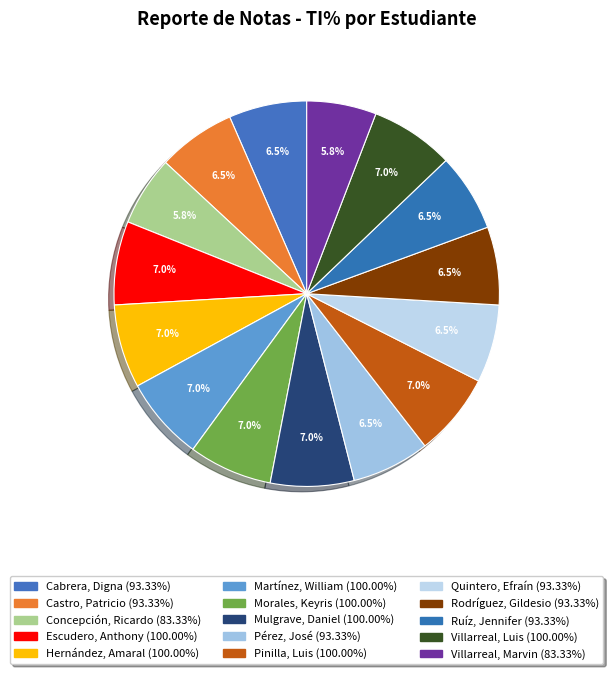

What percentage is the Cabrera, Digna slice, to the nearest percent?

7%